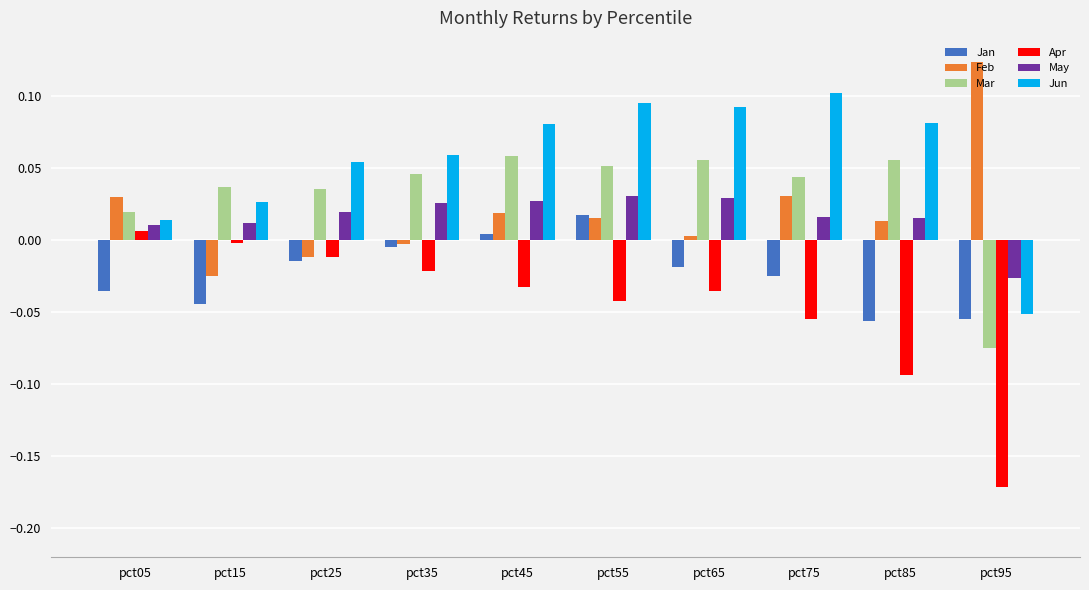

Does the chart contain stacked bars?

No